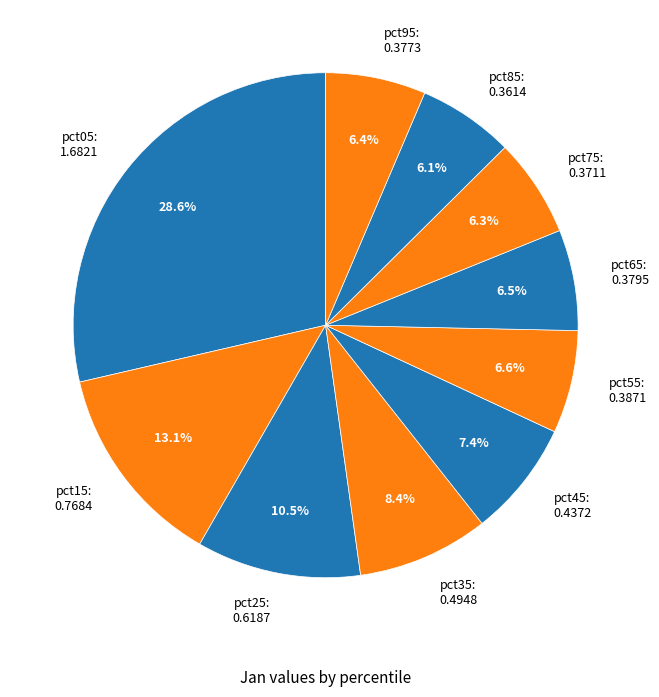

The pct55 slice represents 7% of the pie. True or false?

True